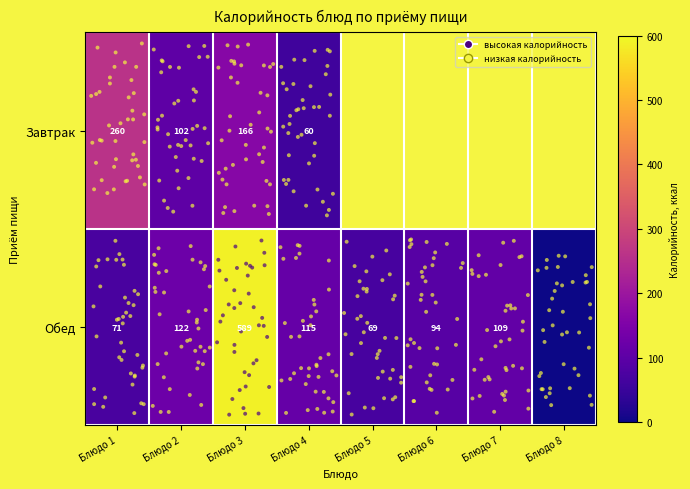

What is the ratio of the value at Блюдо 2 to the value at Блюдо 6?

1.3